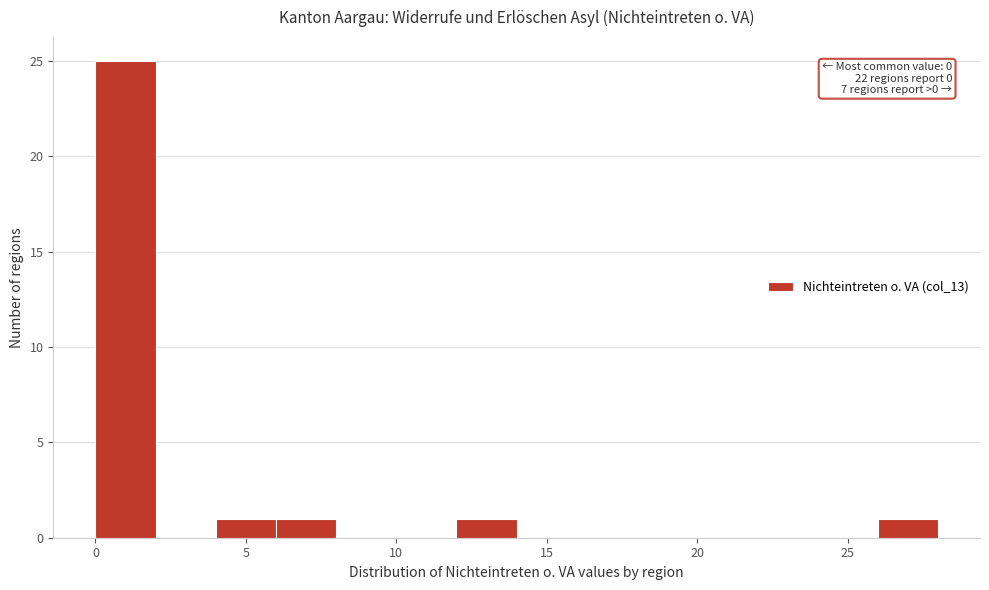

Over which range of the x-axis is the bar tallest?

0 to 2